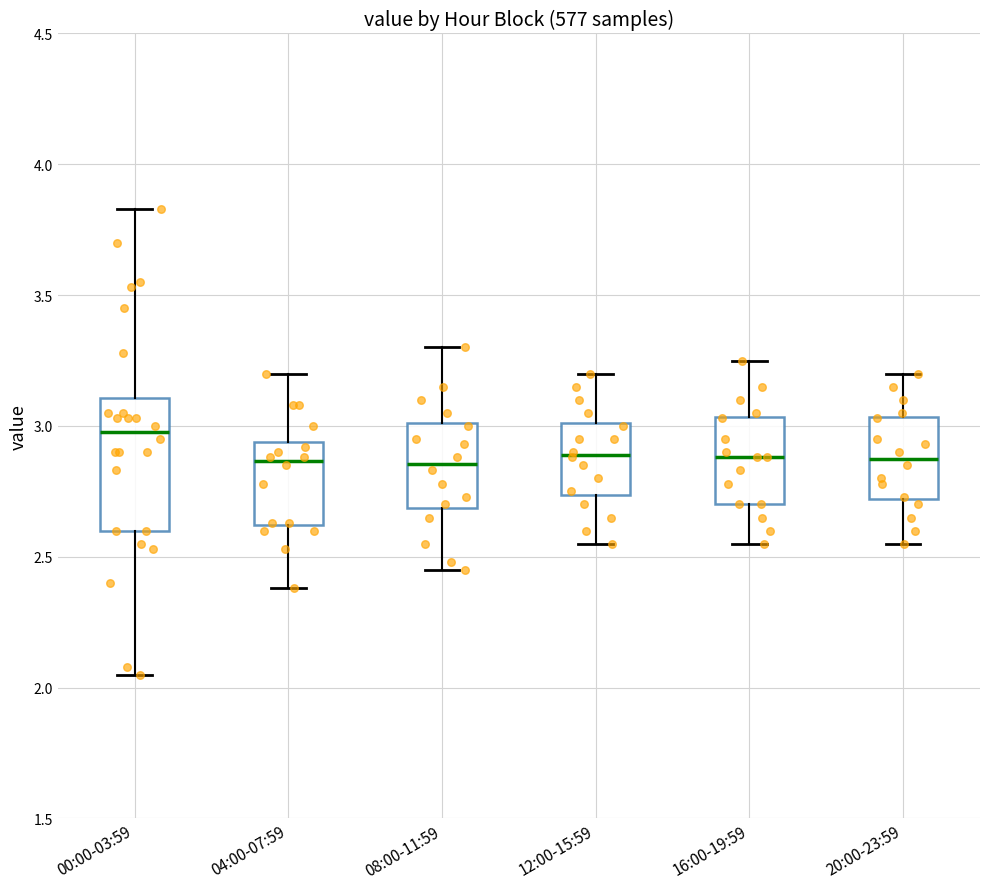

Which box's median line is the highest?

00:00-03:59